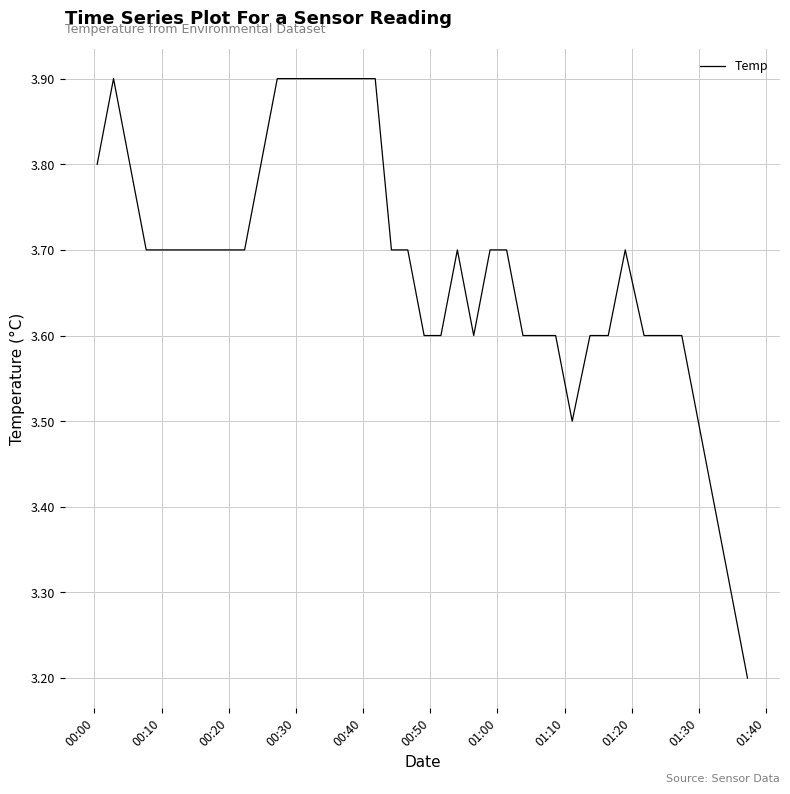

What is the greatest value displayed?

3.9